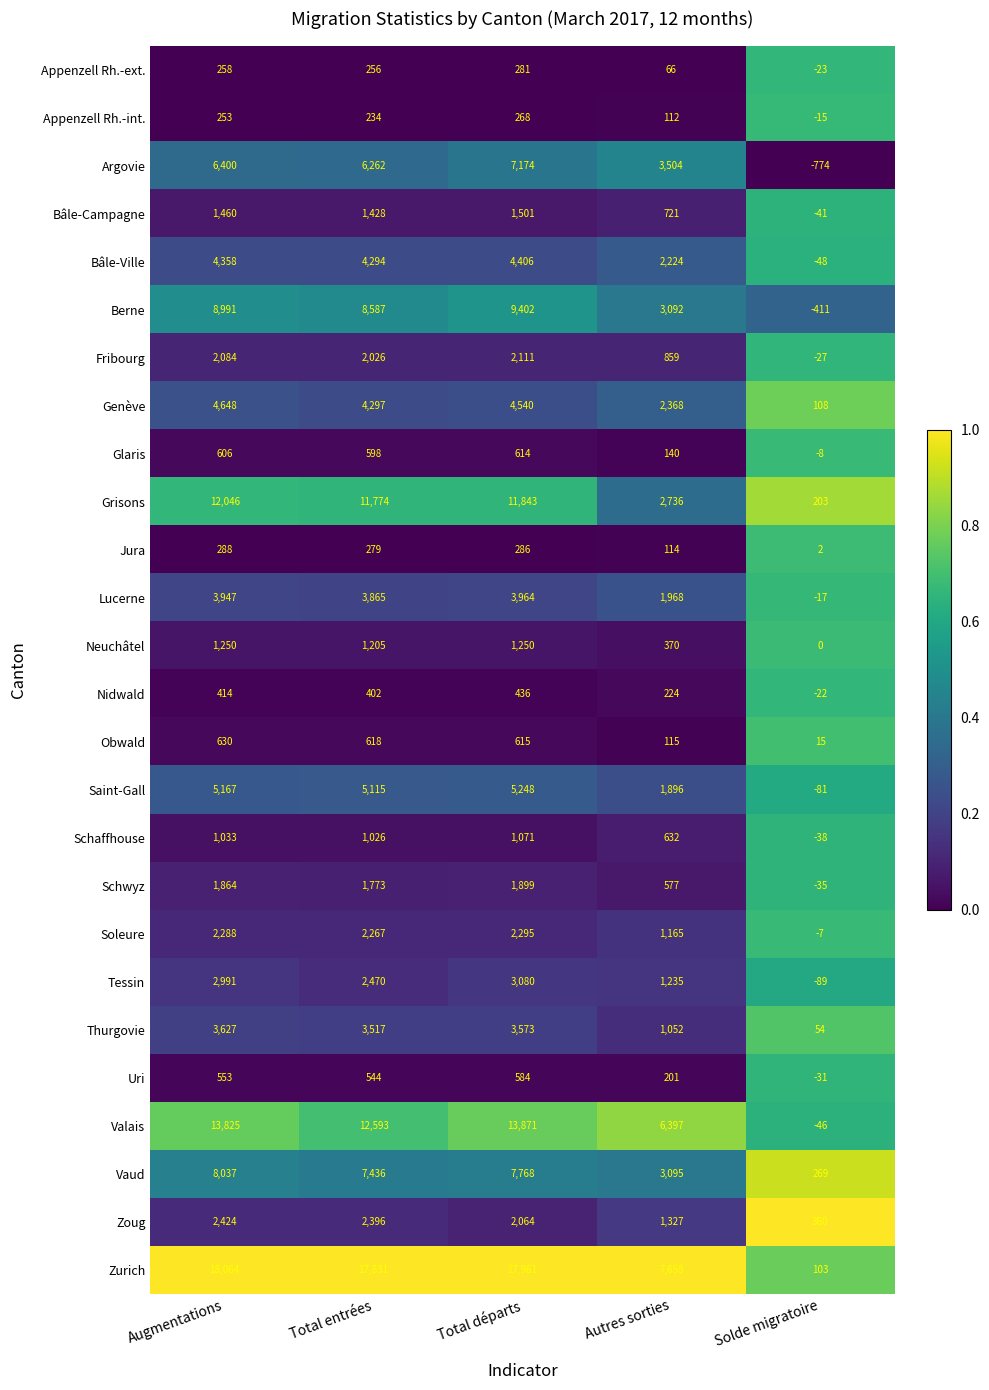

What is the sum of the Soleure values at Augmentations and Total entrées?

4555